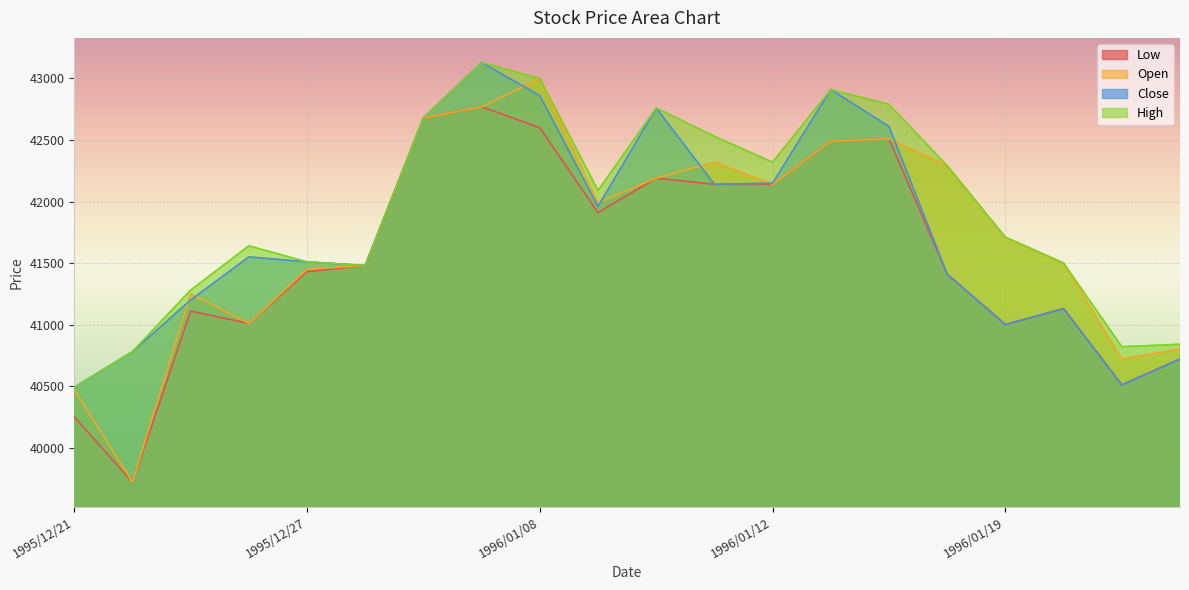

Which series has the widest spread of values?

Open